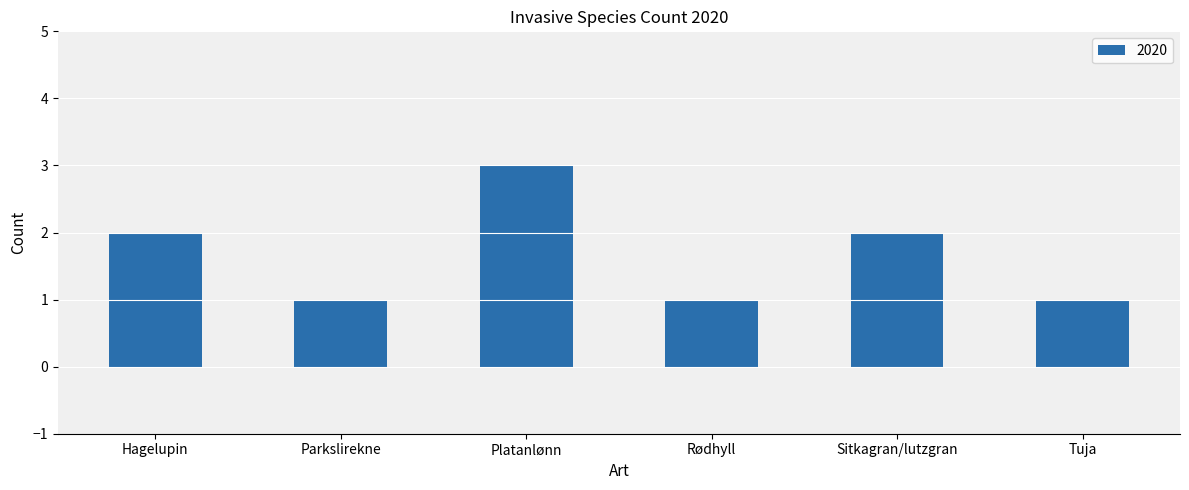

Reading right to left, transcribe all the data shown in this chart.

Tuja=1	Sitkagran/lutzgran=2	Rødhyll=1	Platanlønn=3	Parkslirekne=1	Hagelupin=2